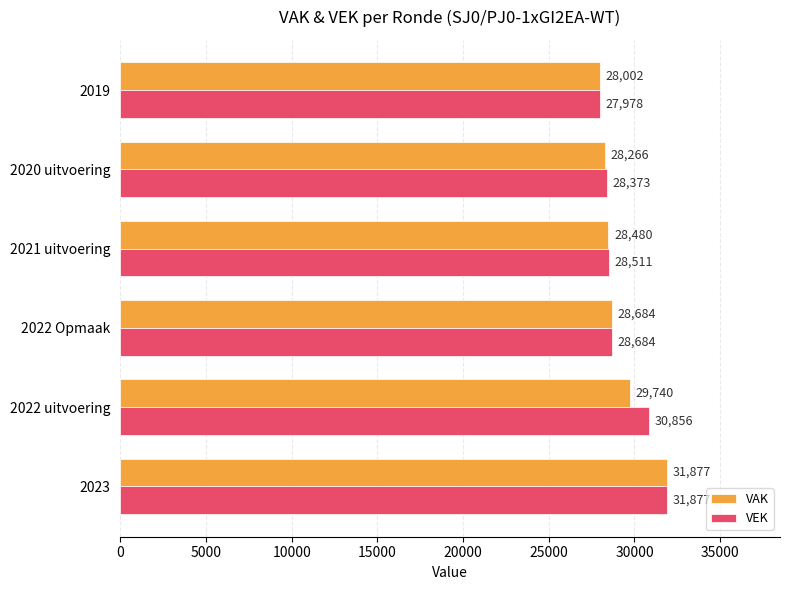

What is the difference between the maximum and minimum values in the VAK series?

3875